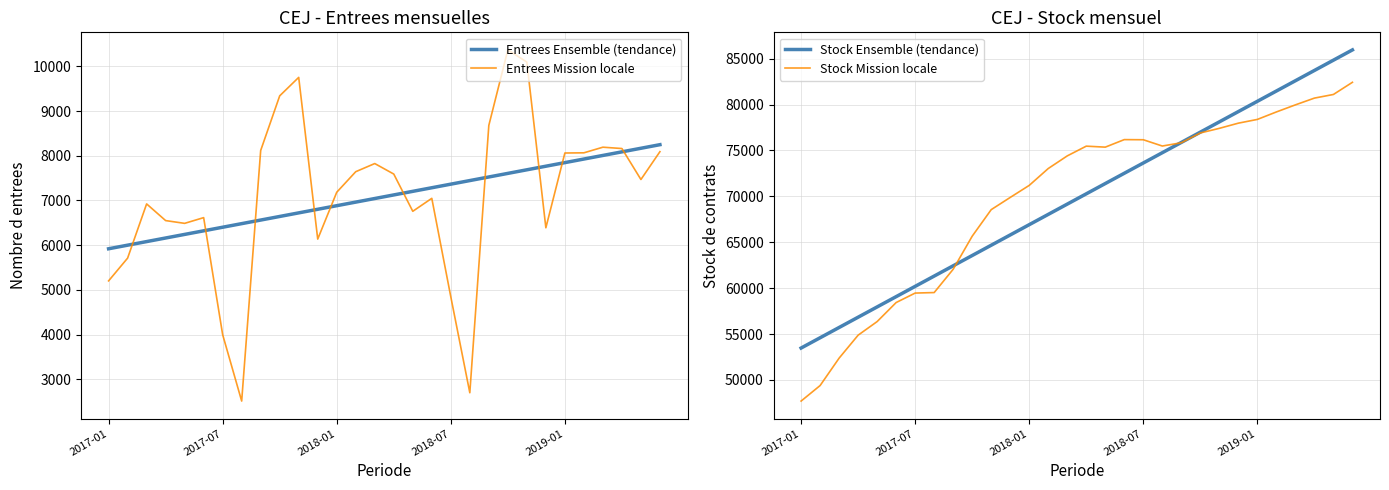

Where does the Stock Ensemble (tendance) series first go above 70279?

15